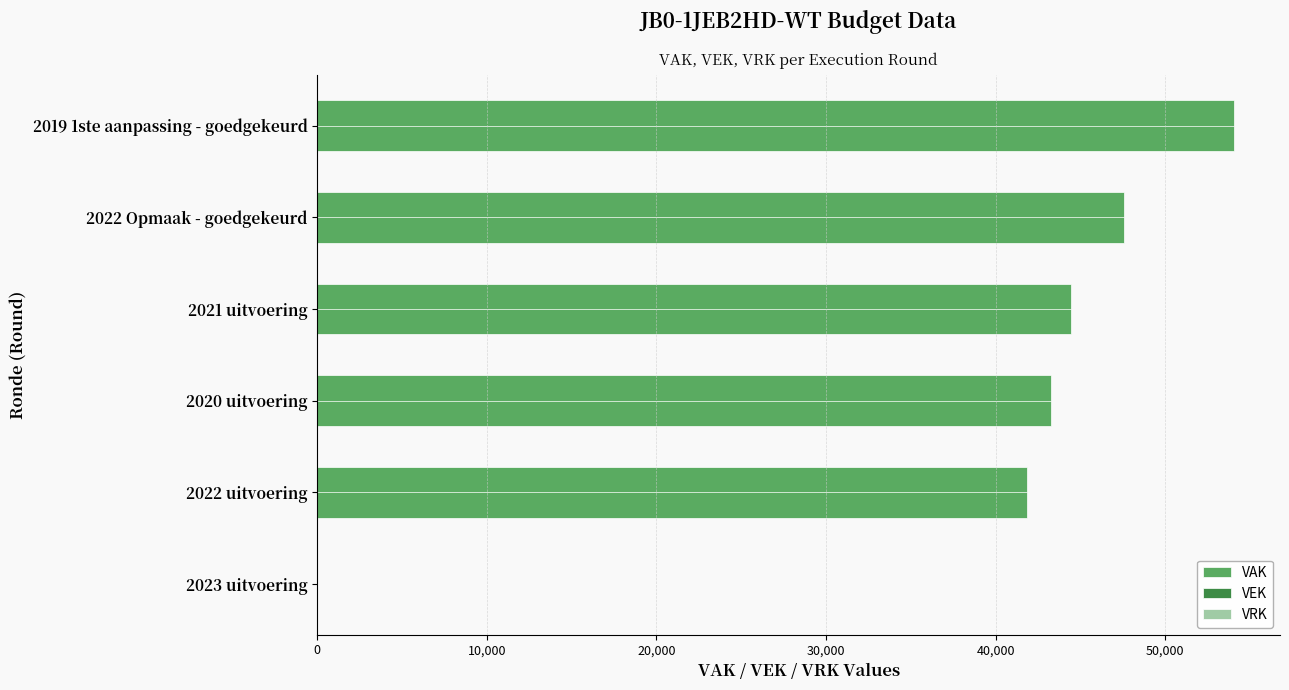

What is the sum of the values at 2023 uitvoering and 2020 uitvoering?

43292